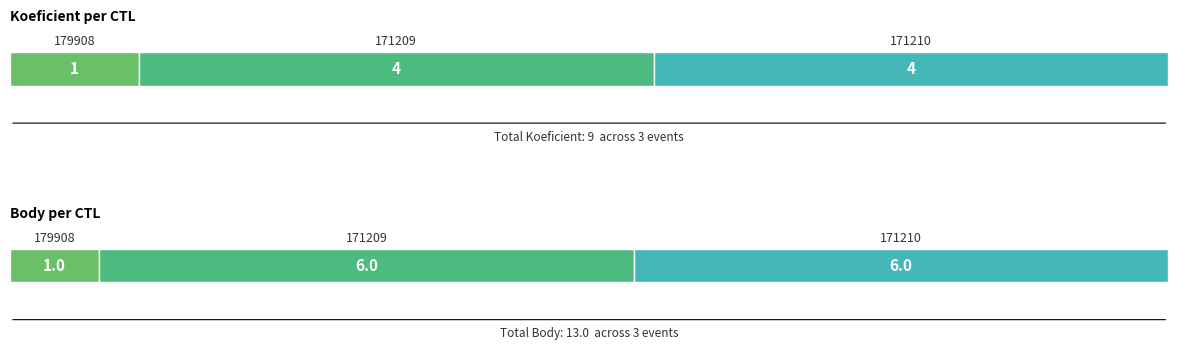

What are all the series names shown in the legend?

Koeficient, Body